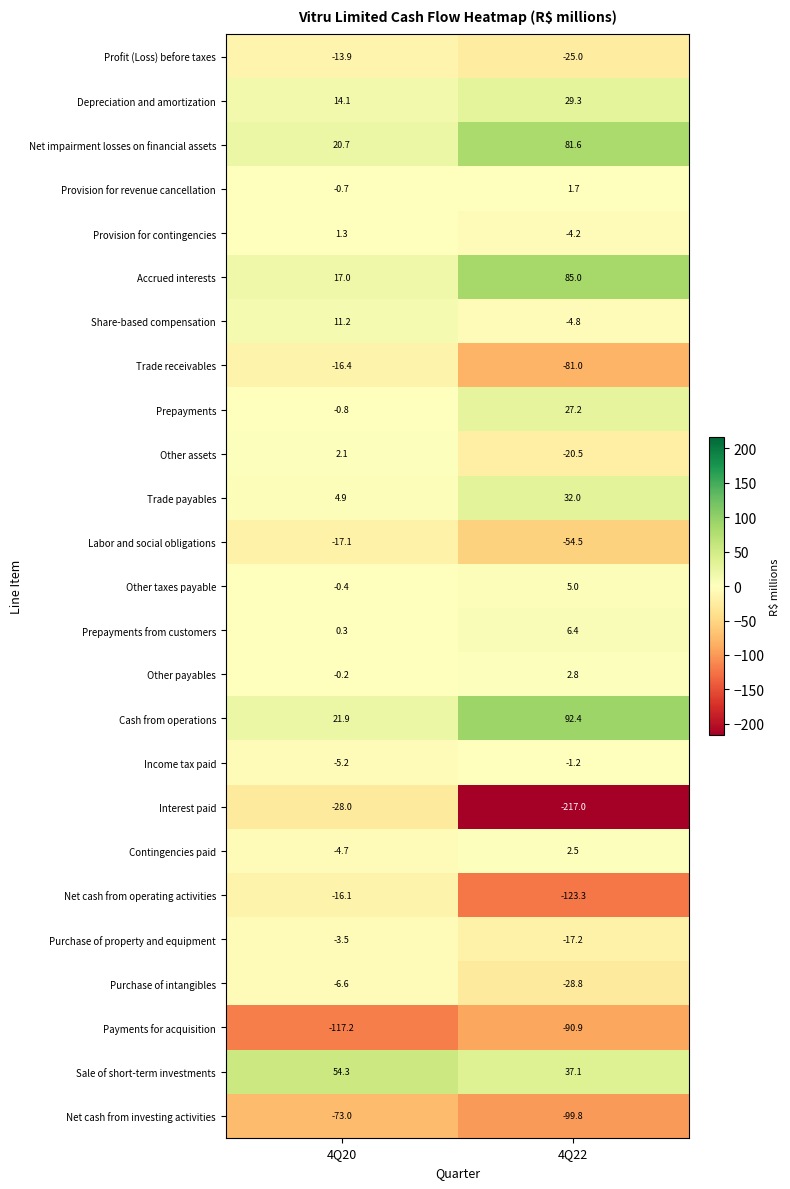

What is the sum of the Share-based compensation values at 4Q22 and 4Q20?

6.4